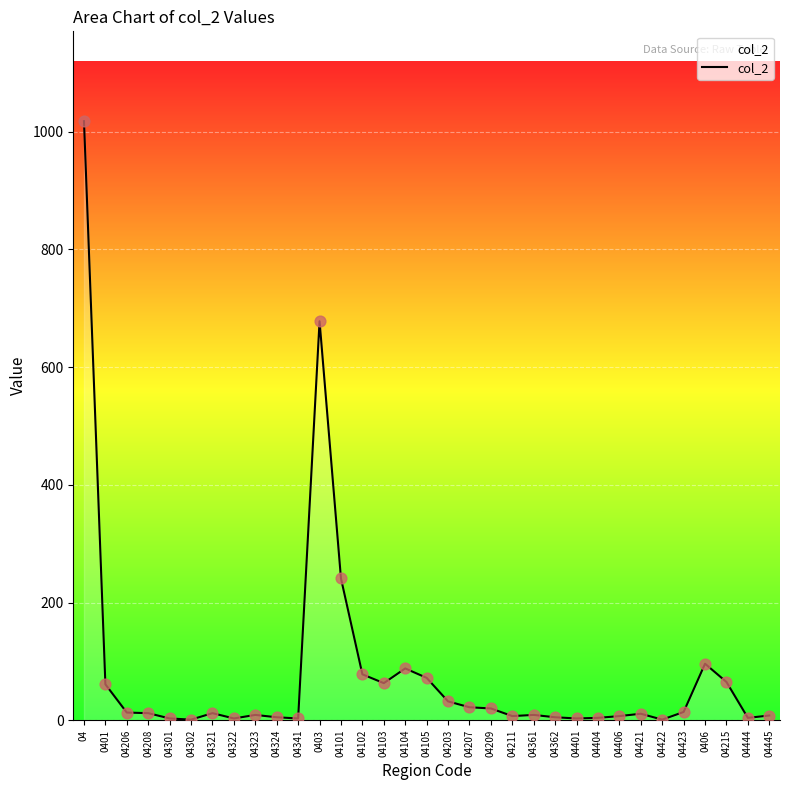

Approximately how many times larger is the value at 04323 compared to 04105?

0.1